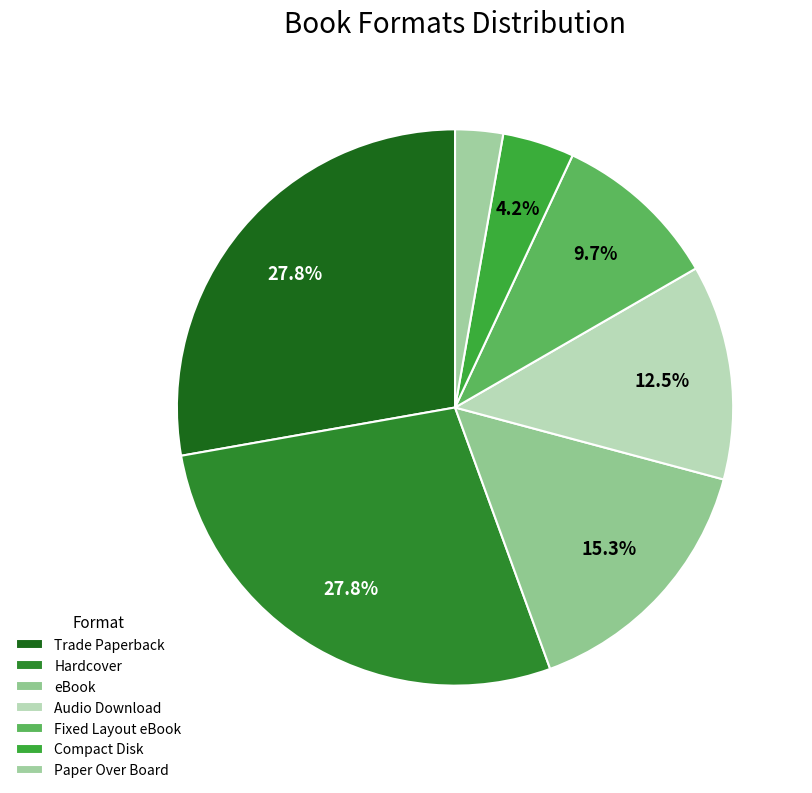

To the nearest percent, what portion does Audio Download represent?

12%